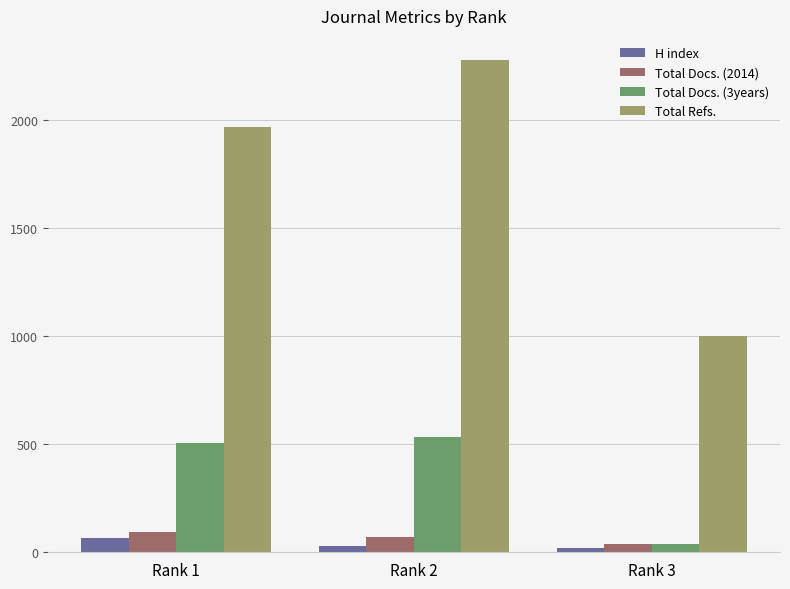

Which category has the lowest value in the Total Docs. (3years) series?

Rank 3